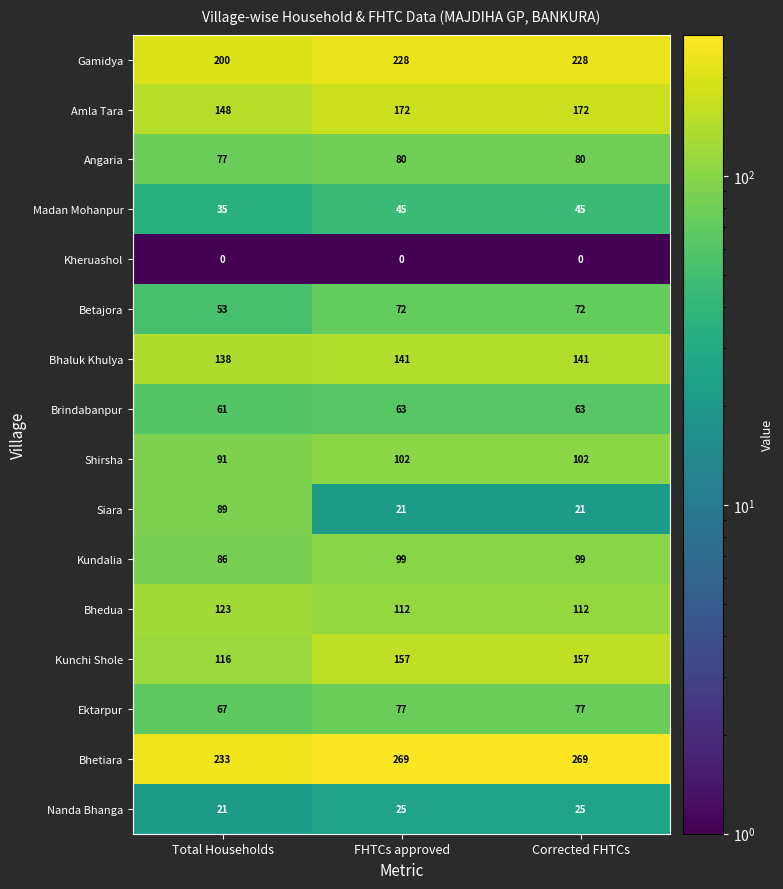

The Bhetiara series shows 133 at Total Households. True or false?

False